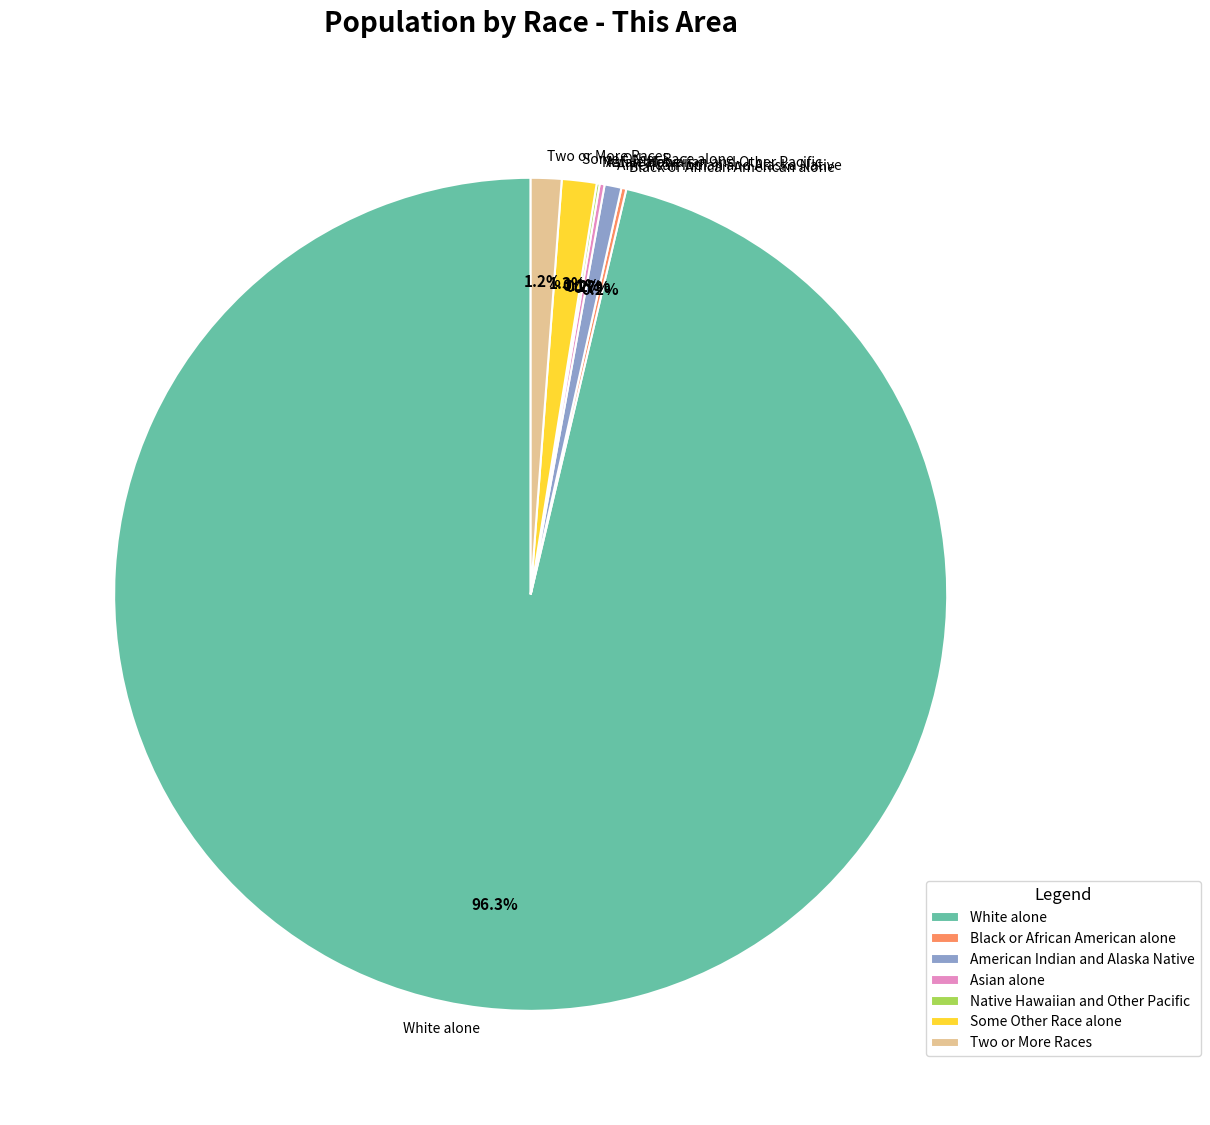

Combined, do White alone and Two or More Races account for over 50%?

Yes